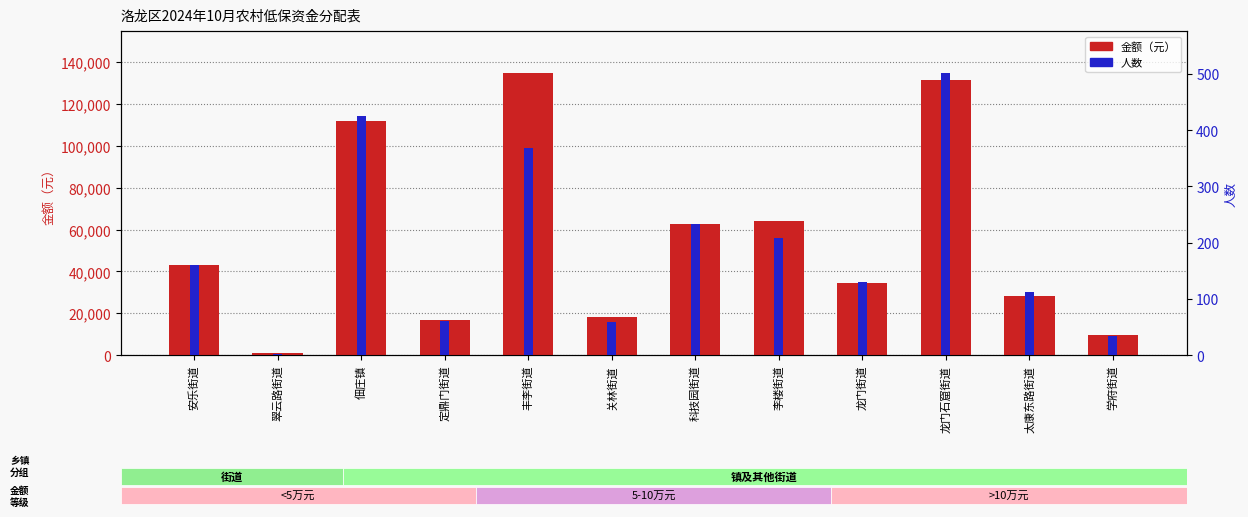

Which series has the widest spread of values?

金额（元）